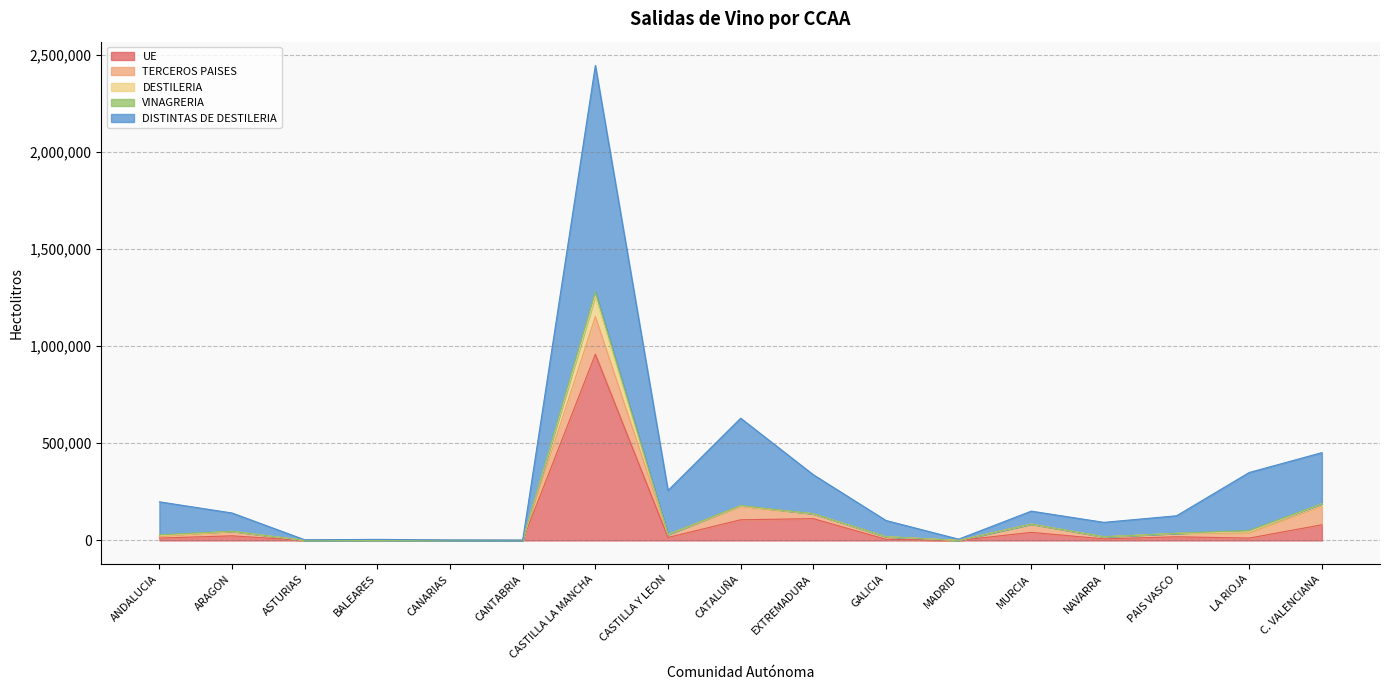

At which category is the sum across all series the highest?

CASTILLA LA MANCHA